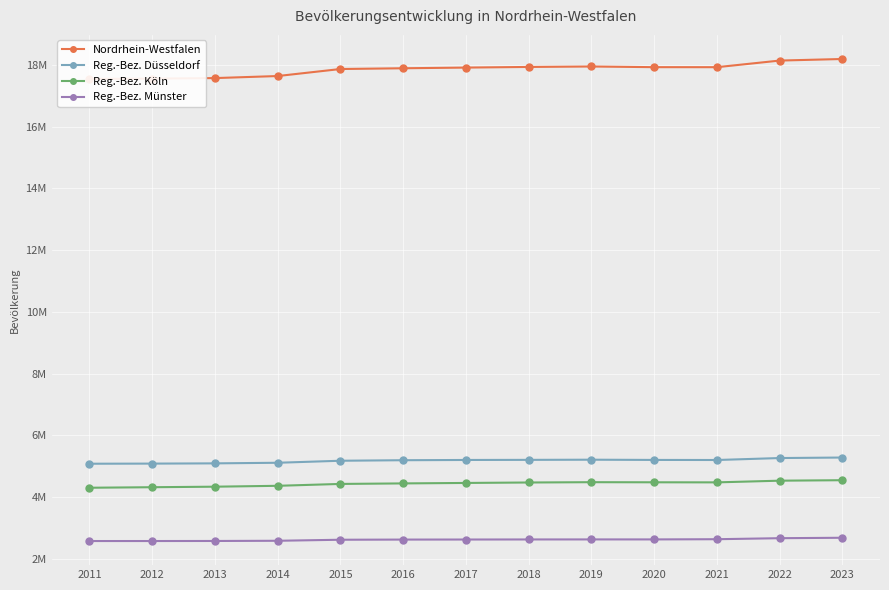

What is the difference between the Reg.-Bez. Düsseldorf values at 2022 and 2020?

61067